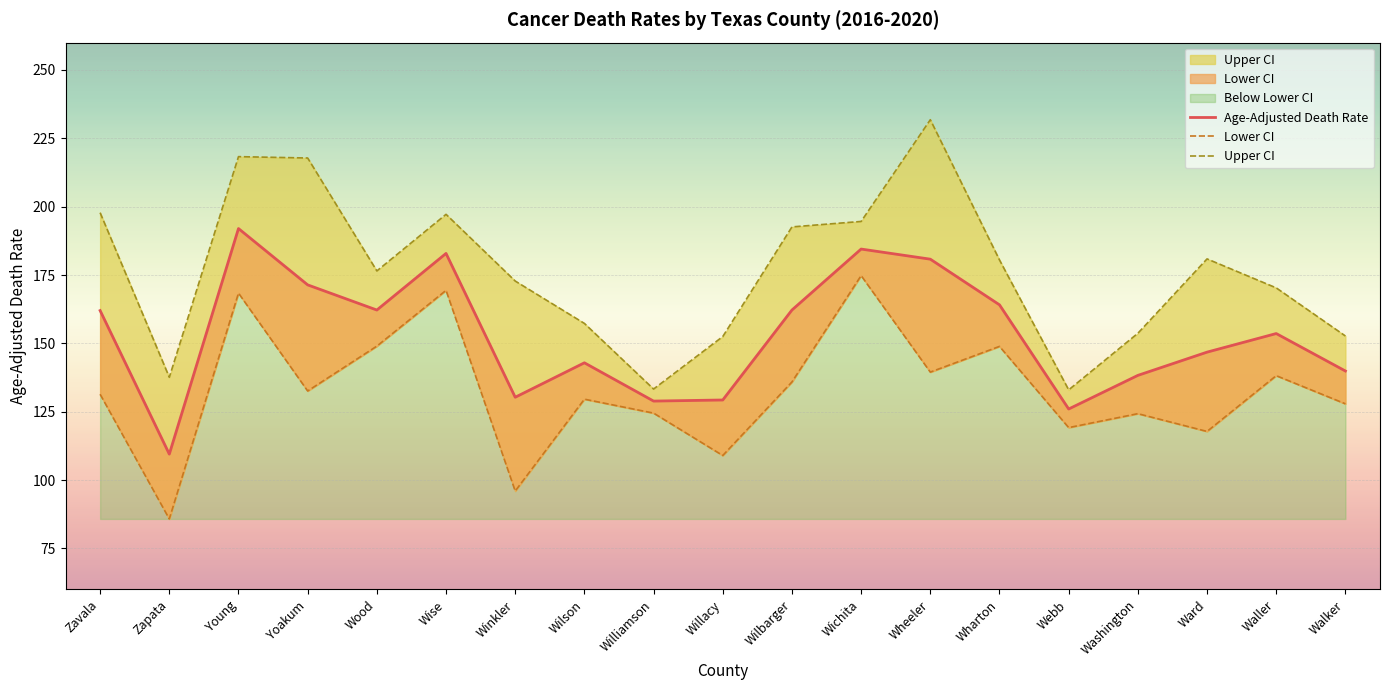

Rank the categories by Lower CI value from lowest to highest.

Zapata, Winkler, Willacy, Ward, Webb, Washington, Williamson, Walker, Wilson, Zavala, Yoakum, Wilbarger, Waller, Wheeler, Wharton, Wood, Young, Wise, Wichita